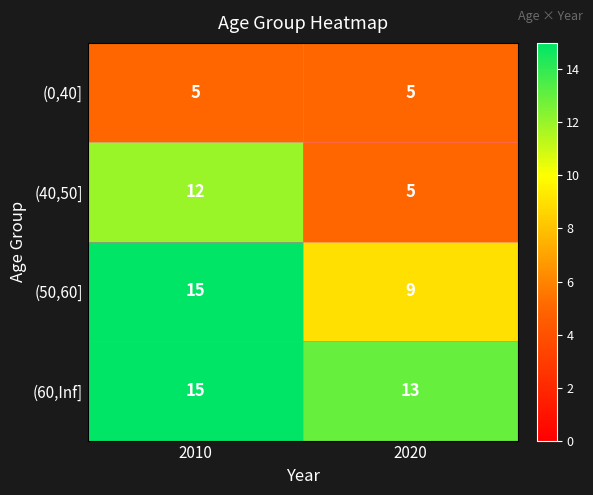

Rank the categories by (60,Inf] value from highest to lowest.

2010, 2020